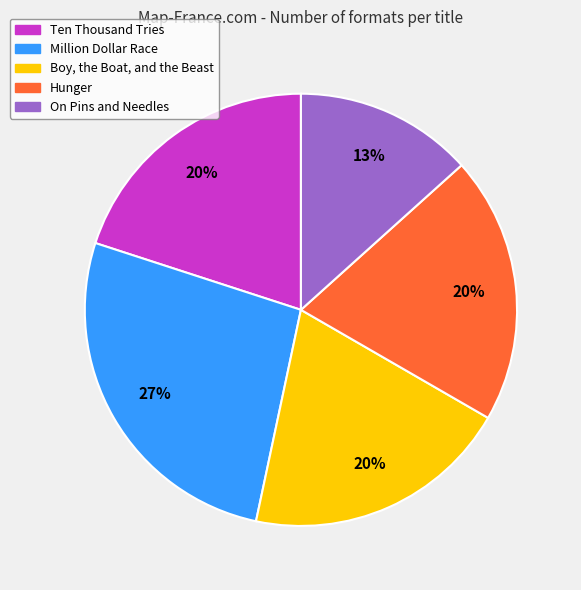

Which slice is the largest?

Million Dollar Race